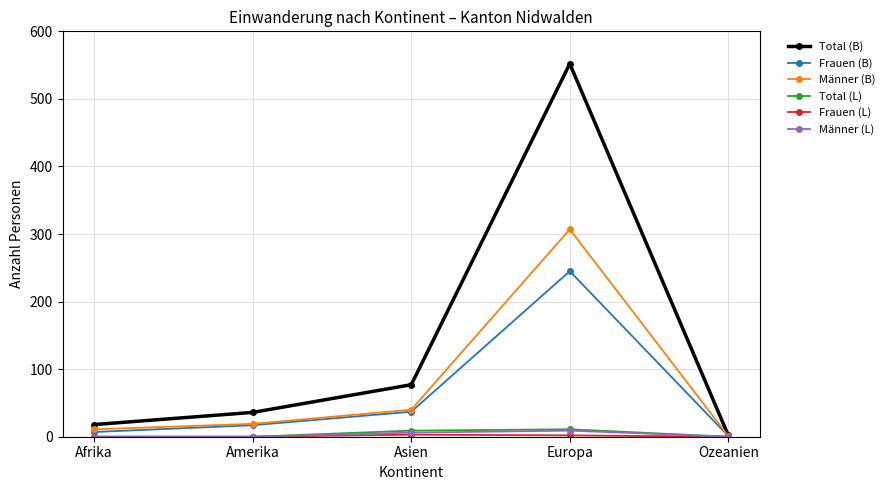

Between Asien and Europa, which series saw the biggest shift?

Total (B)